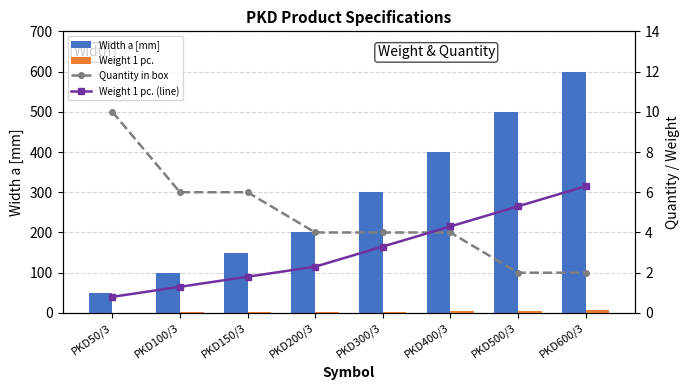

Which category has the highest value in the Weight 1 pc. series?

PKD600/3